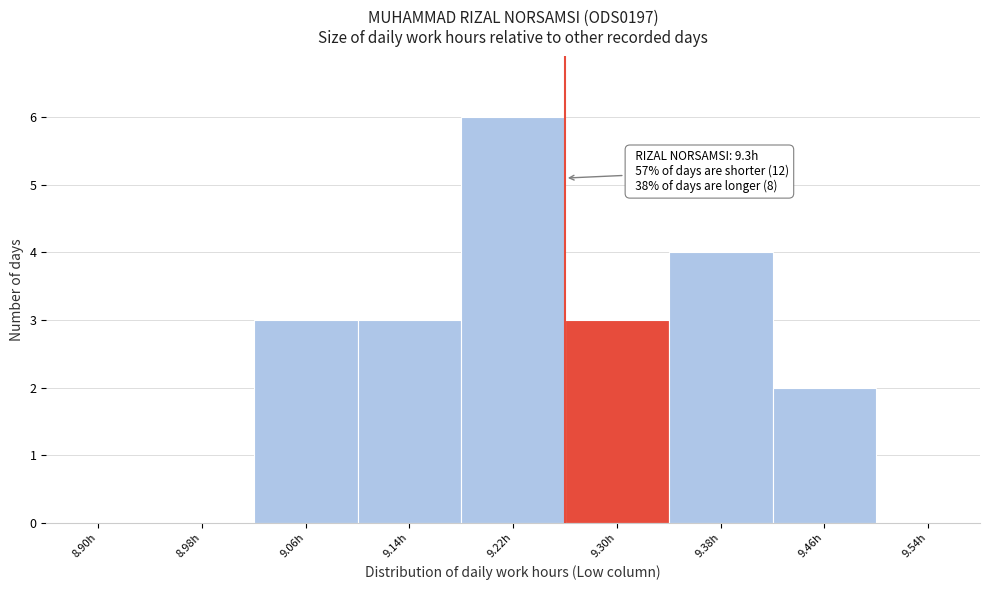

Reading left to right, what are all the values shown in this chart?

8.90h=0	8.98h=0	9.06h=3	9.14h=3	9.22h=6	9.30h=3	9.38h=4	9.46h=2	9.54h=0